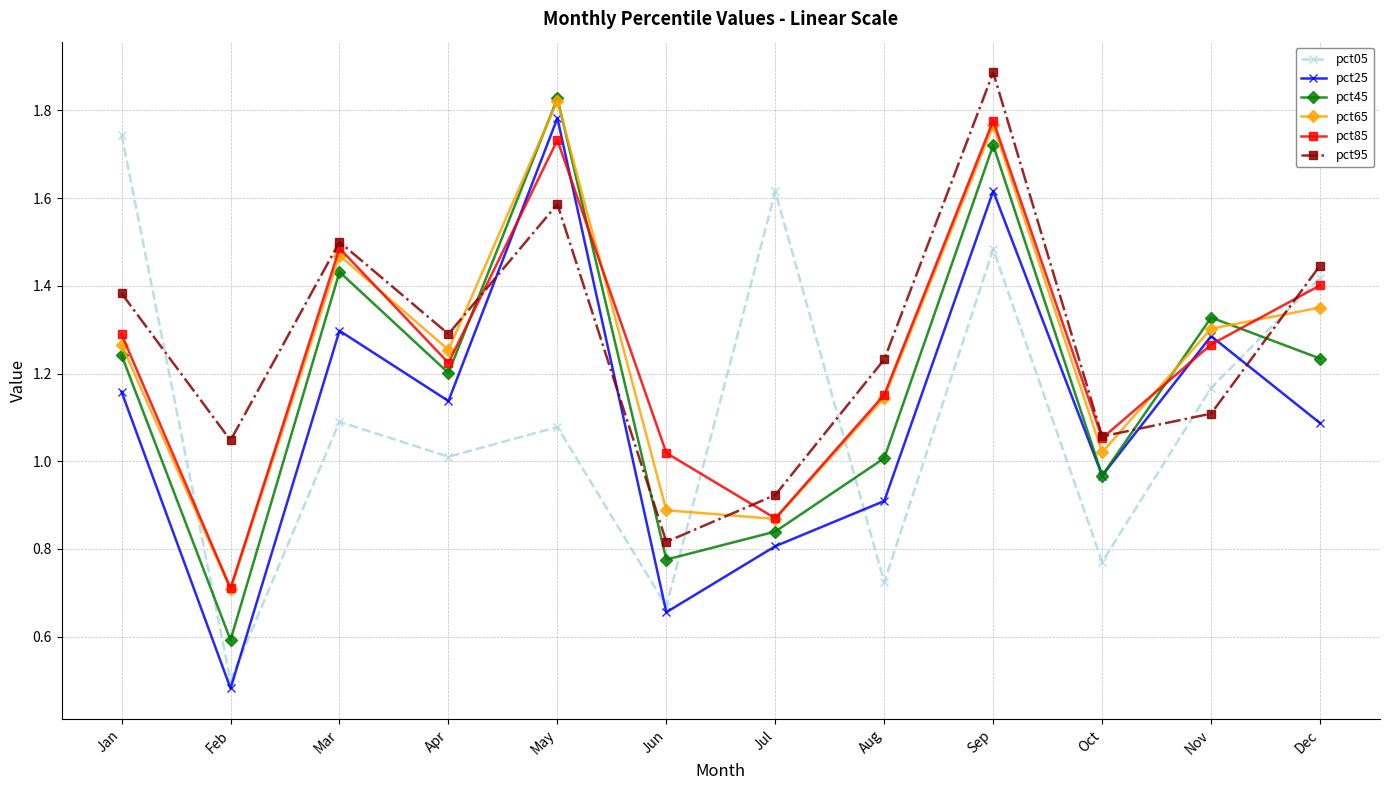

Between Jan and Aug, which series saw the biggest shift?

pct05